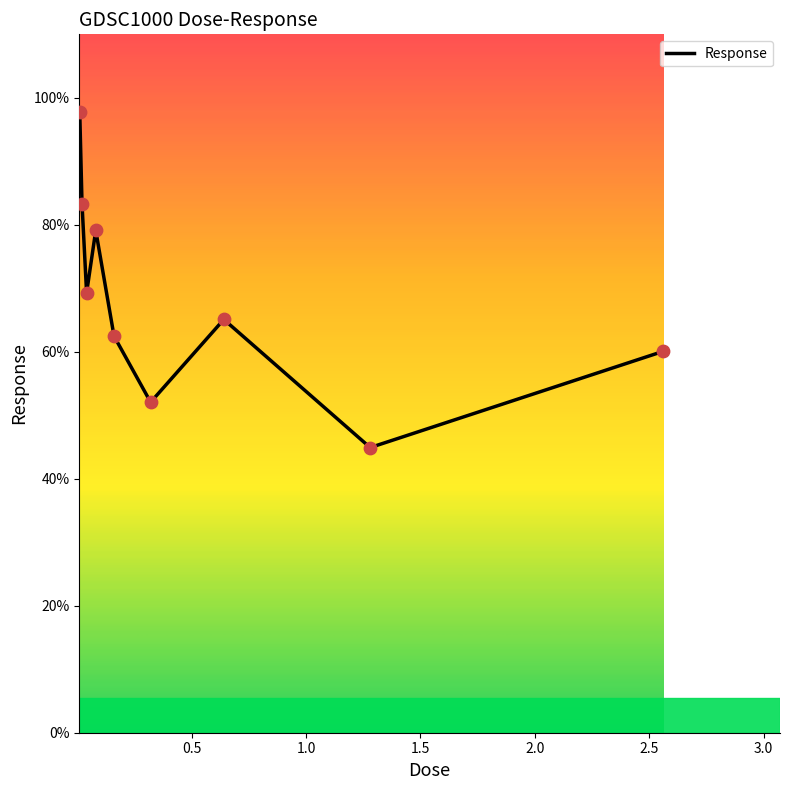

What is the smallest value displayed?

44.9